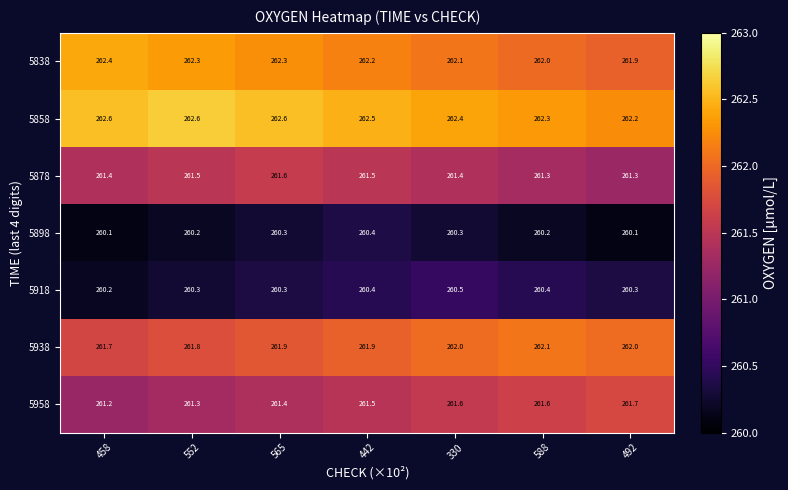

What is the difference between the maximum and minimum values in the 5918 series?

0.3